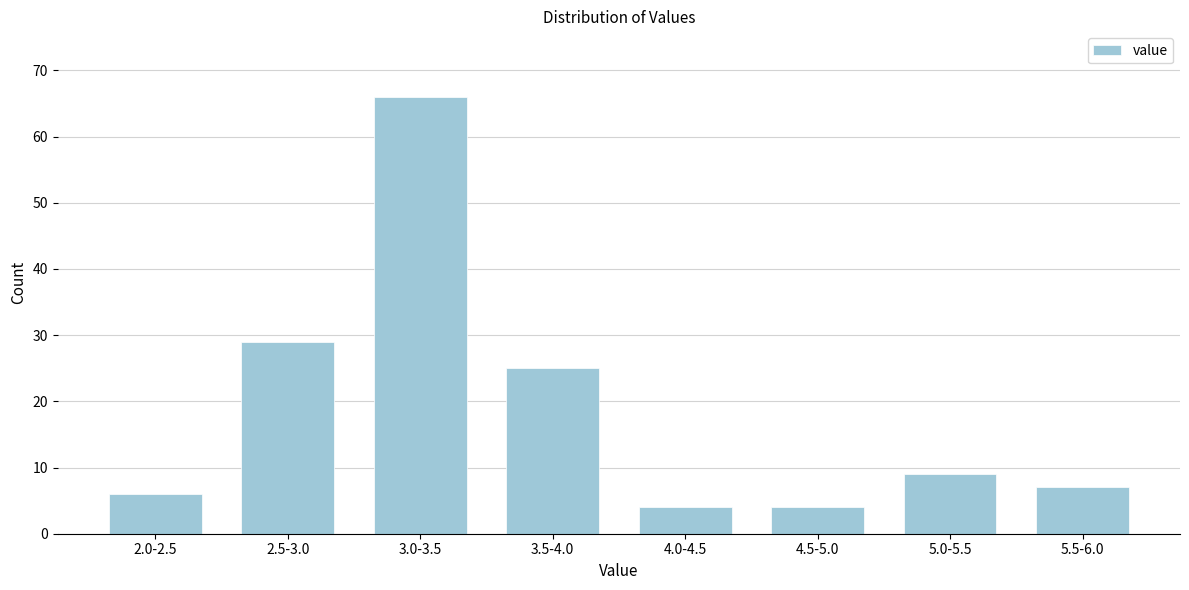

Reading left to right, list all the values displayed in this chart.

2.0-2.5=6	2.5-3.0=29	3.0-3.5=66	3.5-4.0=25	4.0-4.5=4	4.5-5.0=4	5.0-5.5=9	5.5-6.0=7